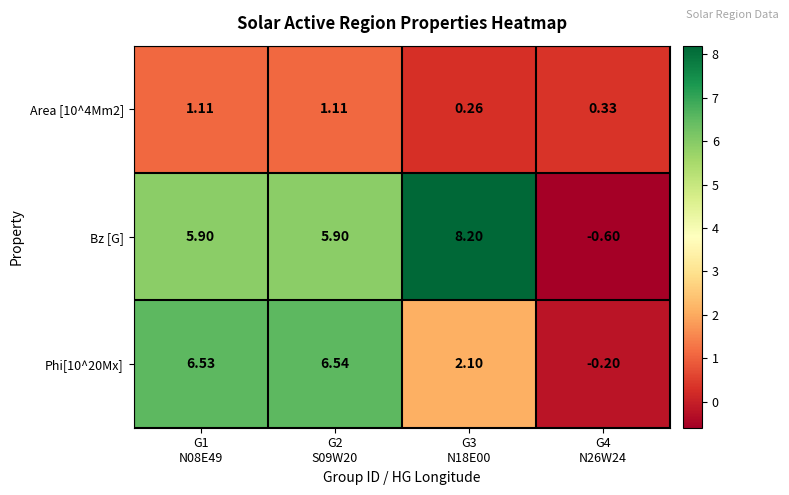

Which category has the highest value across all series?

G3
N18E00